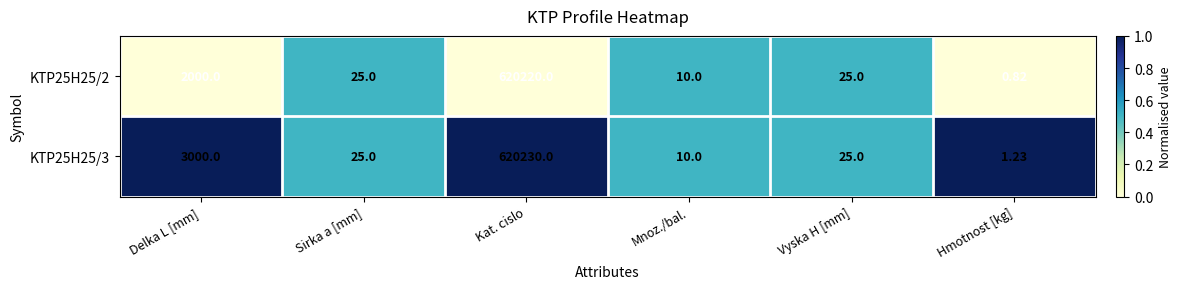

Where is KTP25H25/2 nearest to the value 310110?

Delka L [mm]